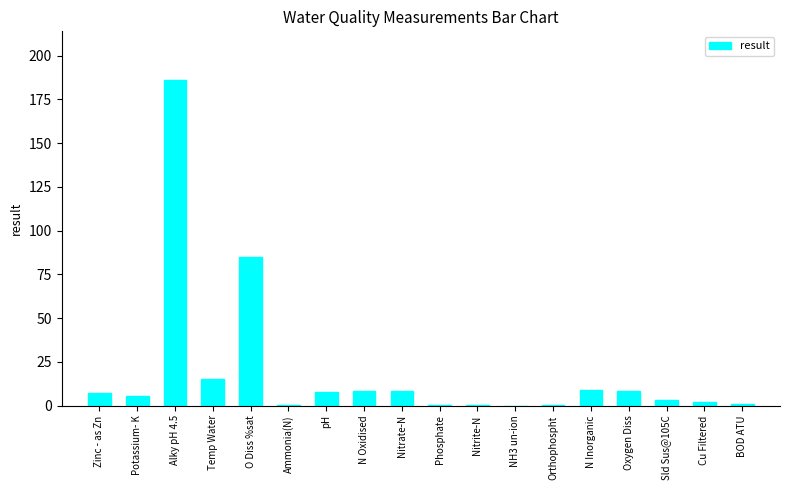

Is it true that the value at Oxygen Diss is 8.5?

True